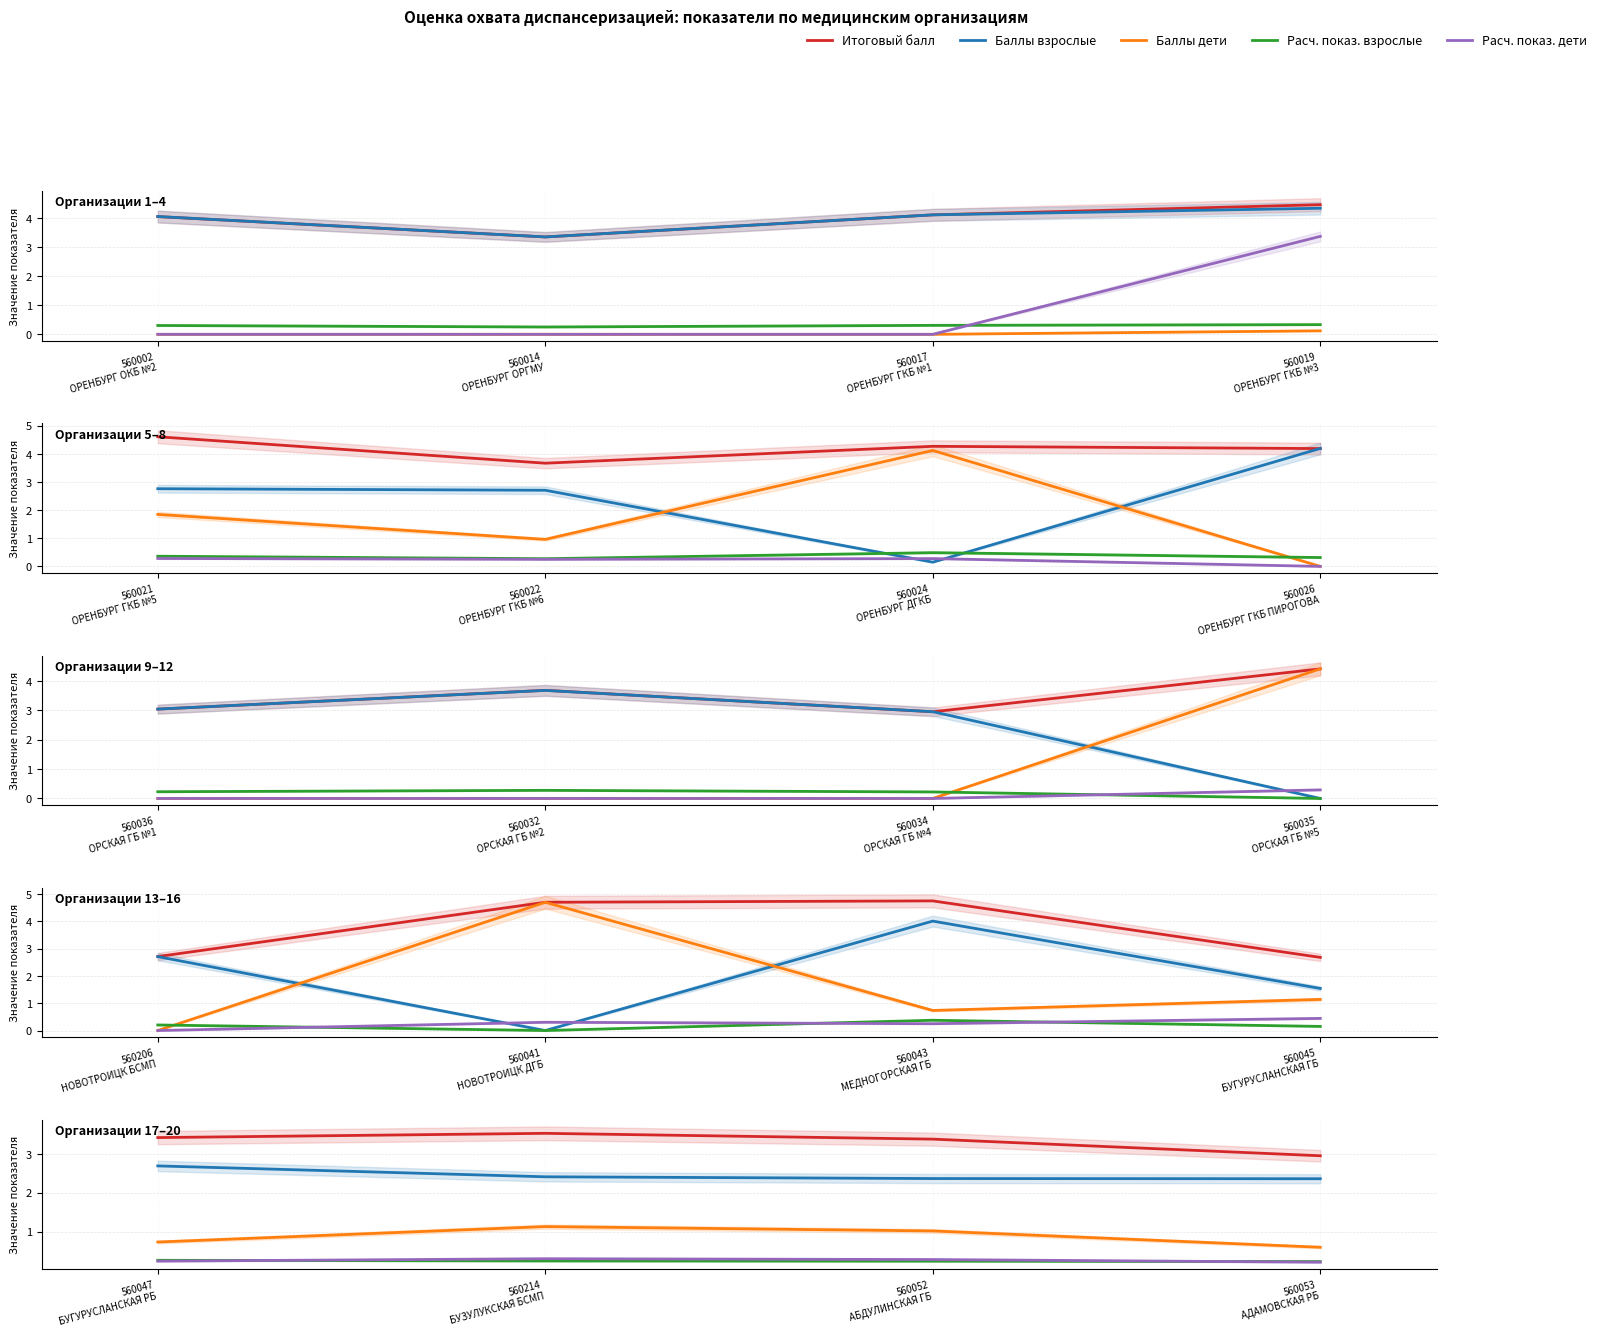

Is the value of Расч. показ. взрослые at 560052 АБДУЛИНСКАЯ ГБ greater than the value of Итоговый балл at 560214 БУЗУЛУКСКАЯ БСМП?

No